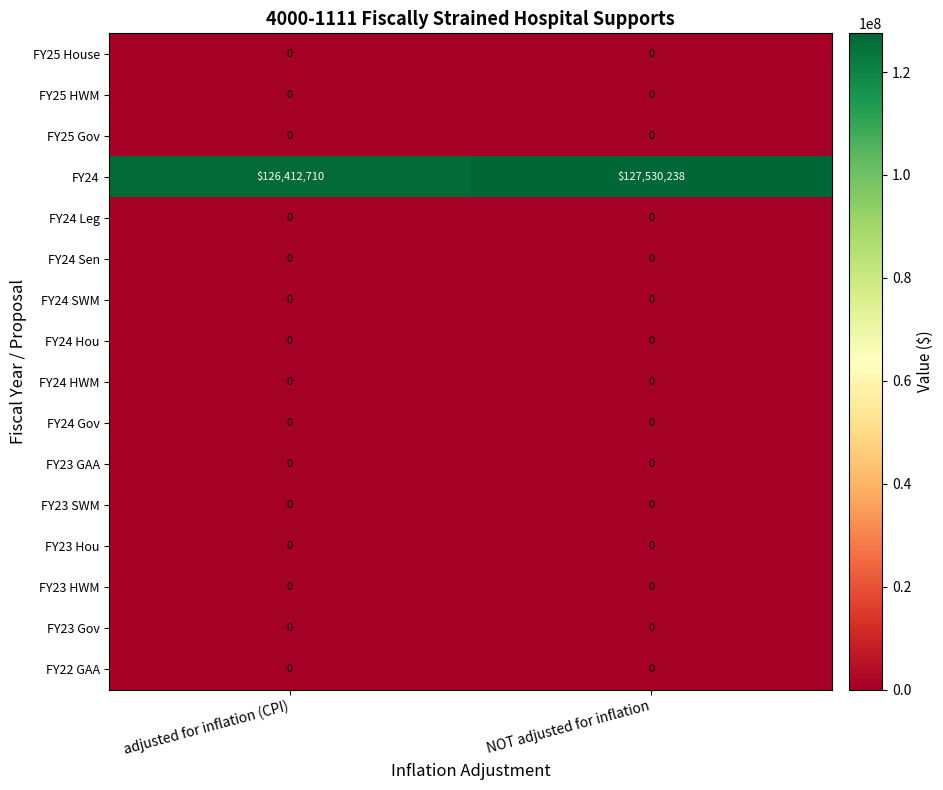

Which series has the largest range (max minus min)?

FY24